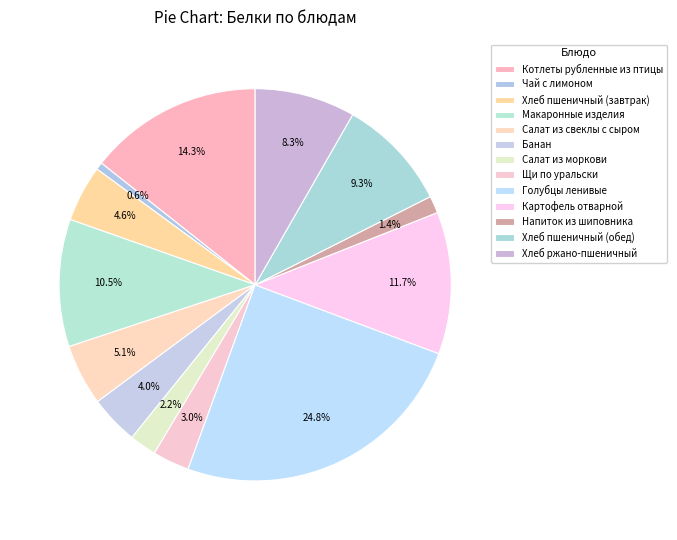

Is it true that Банан is 13% of the pie?

False